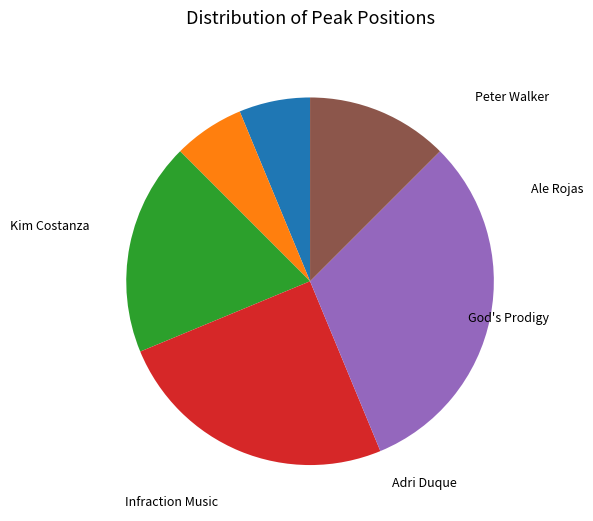

Is it true that Kim Costanza is 1% of the pie?

False